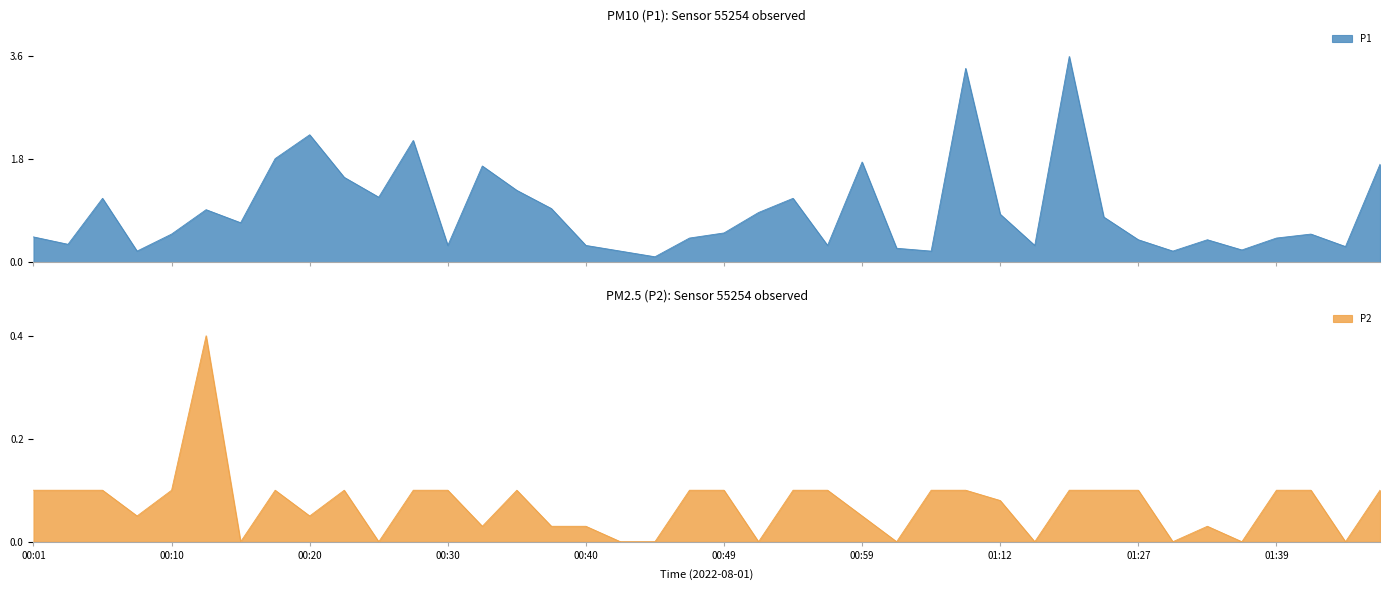

The value of P1 at 00:03 is 0.5. True or false?

False